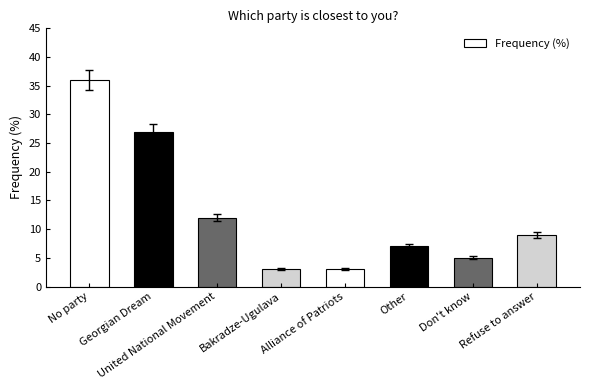

What is the approximate value at Don't know?

5